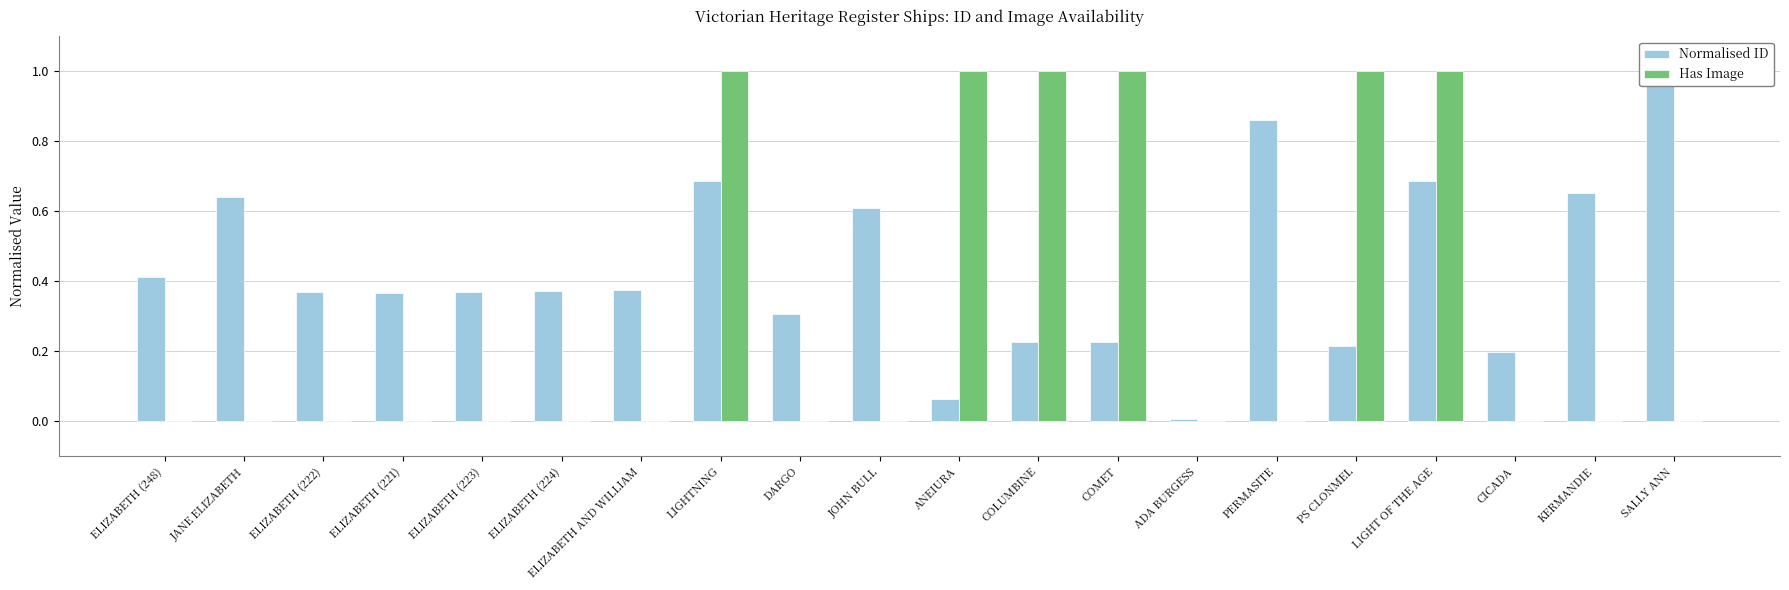

Are the bars horizontal?

No